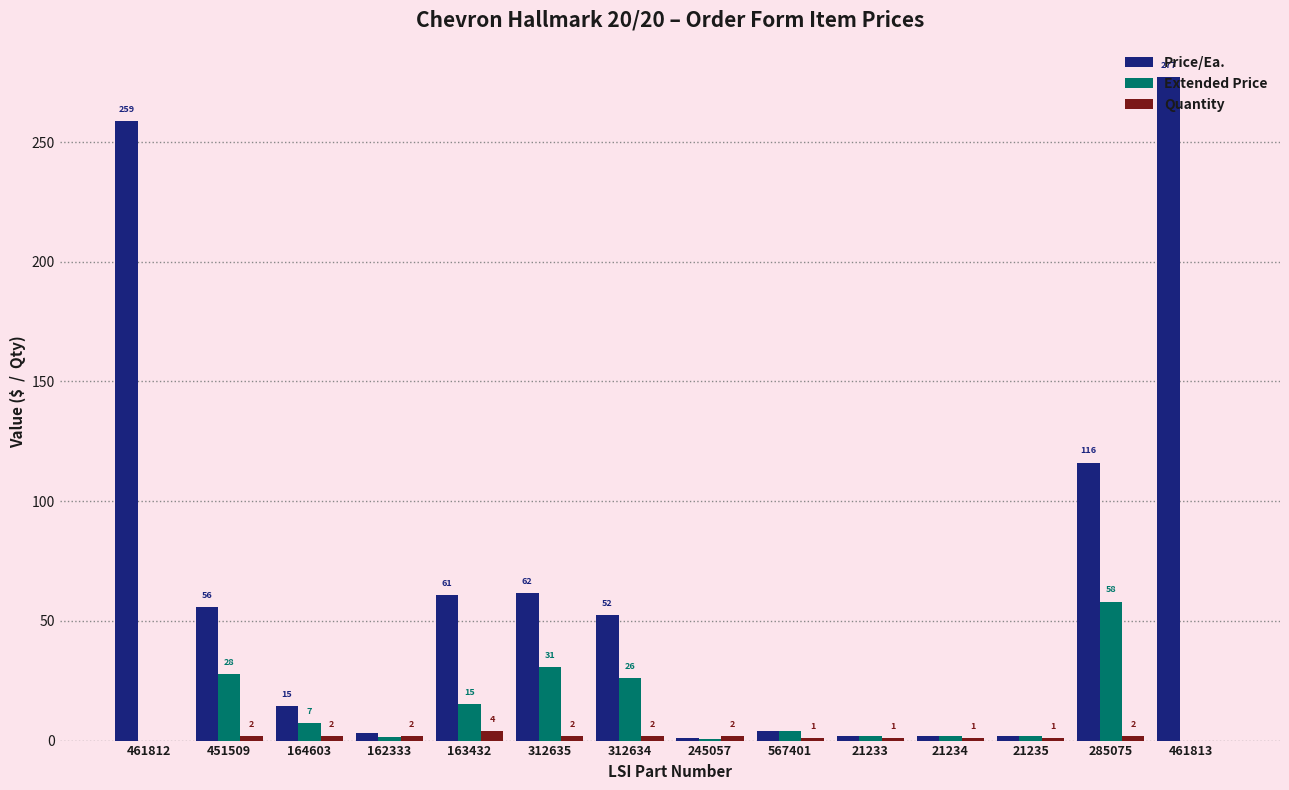

Does the chart contain stacked bars?

No